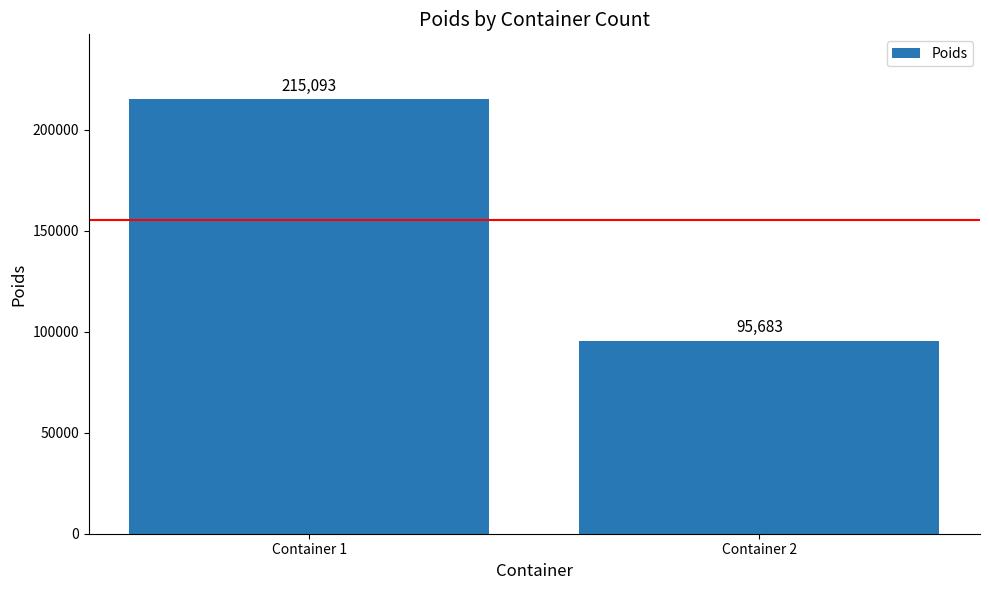

What is the sum of all values?

310776